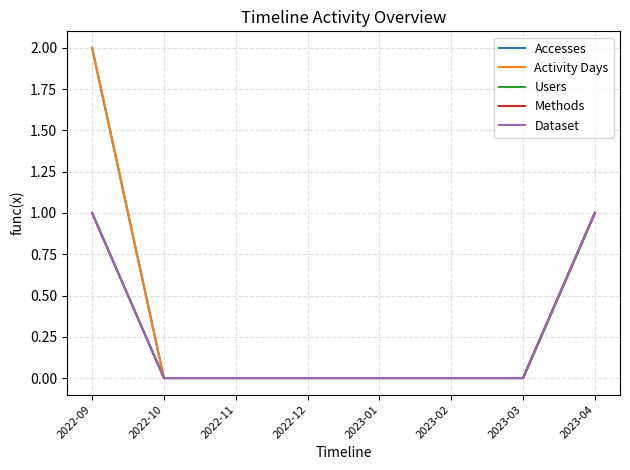

What is the label of the 4th point from the left?

2022-12